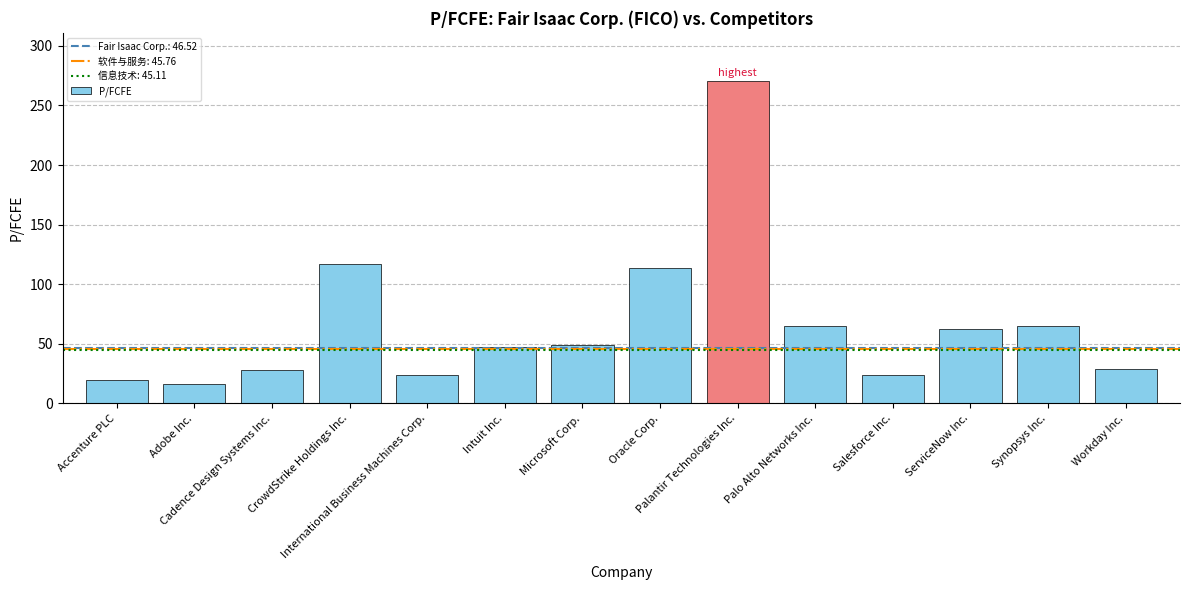

What position from the left is Cadence Design Systems Inc.?

3